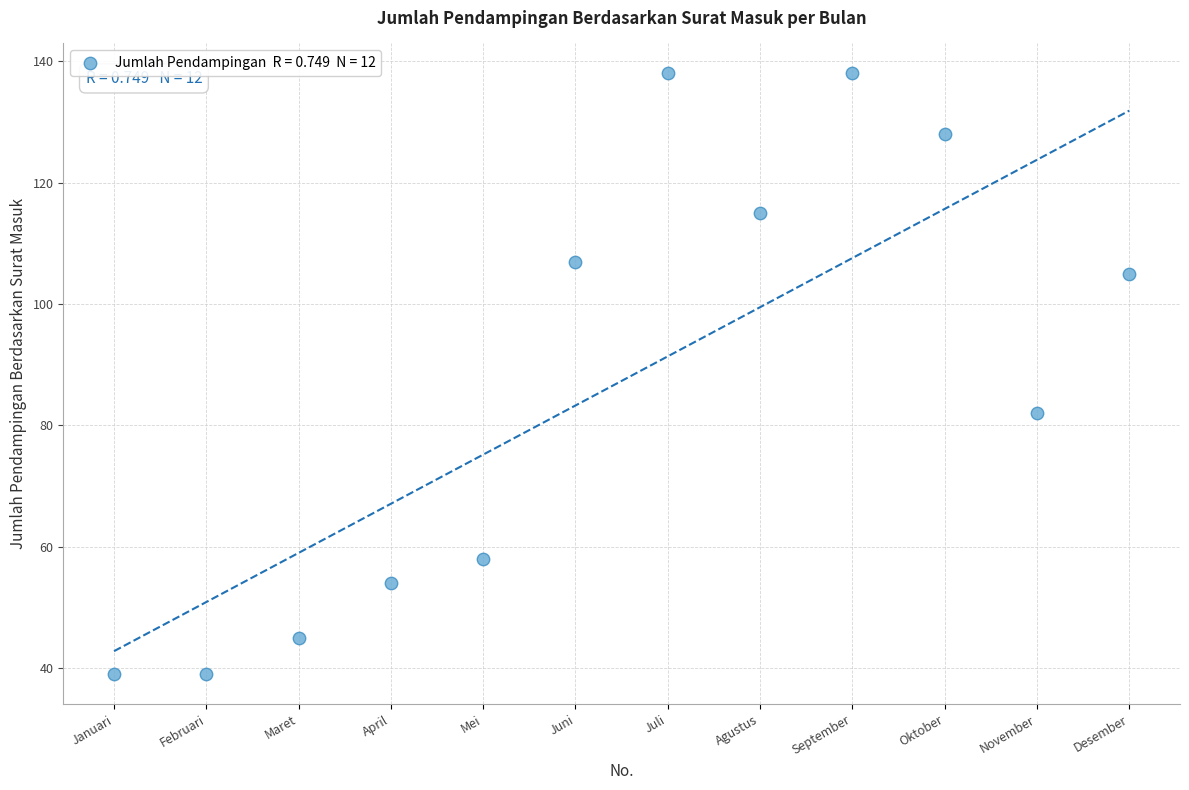

What is the average X value?

6